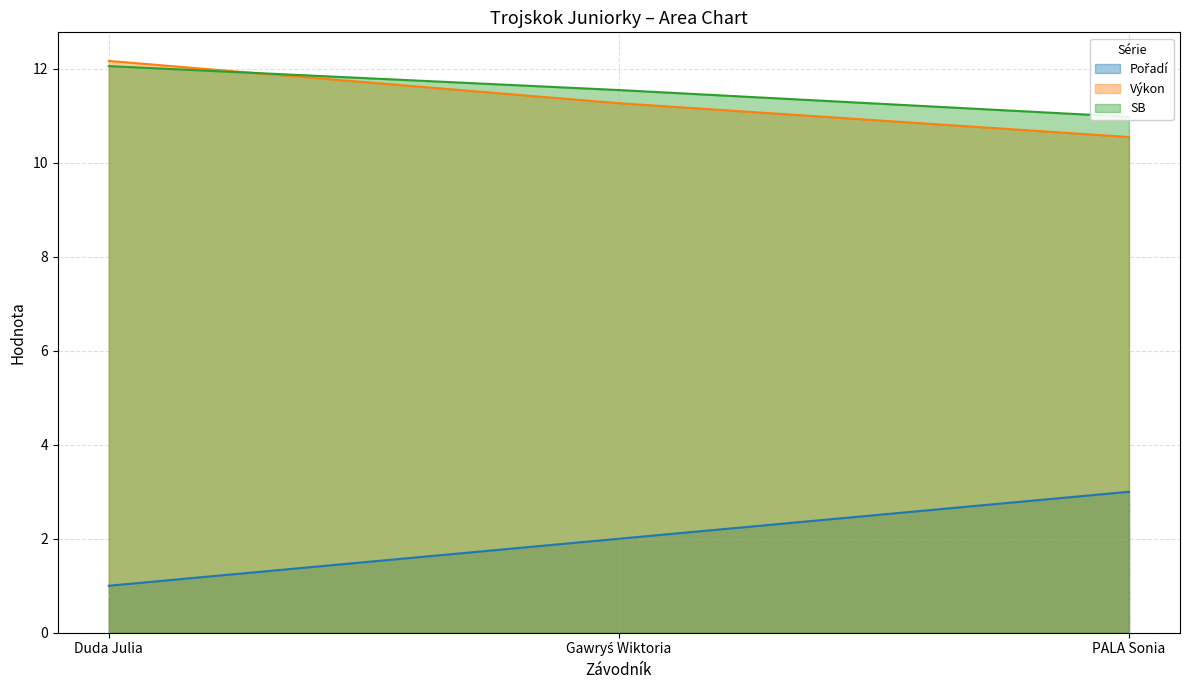

What value does the Výkon series have at PALA Sonia?

10.6